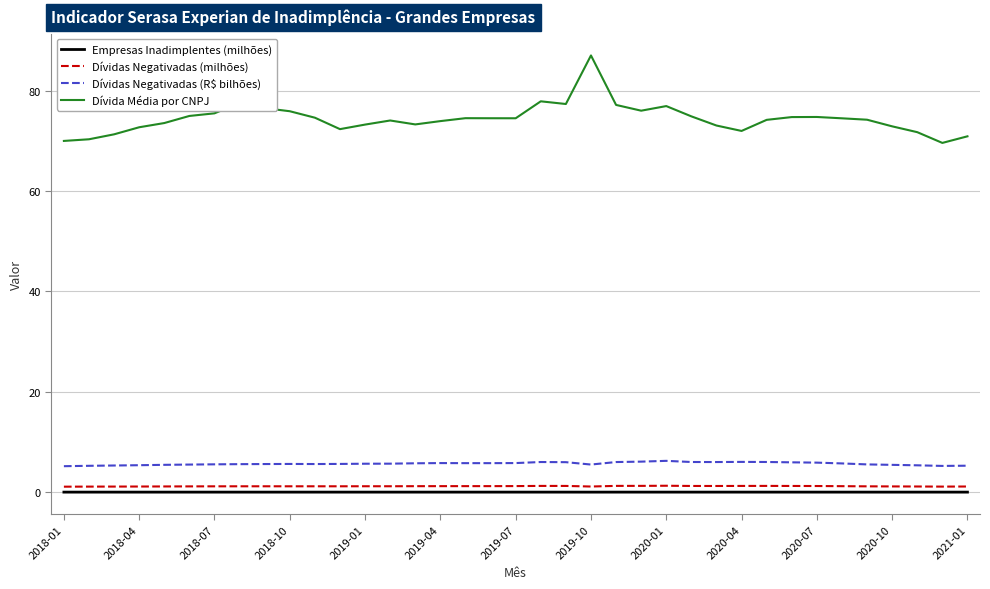

Count the number of categories in the chart.

37